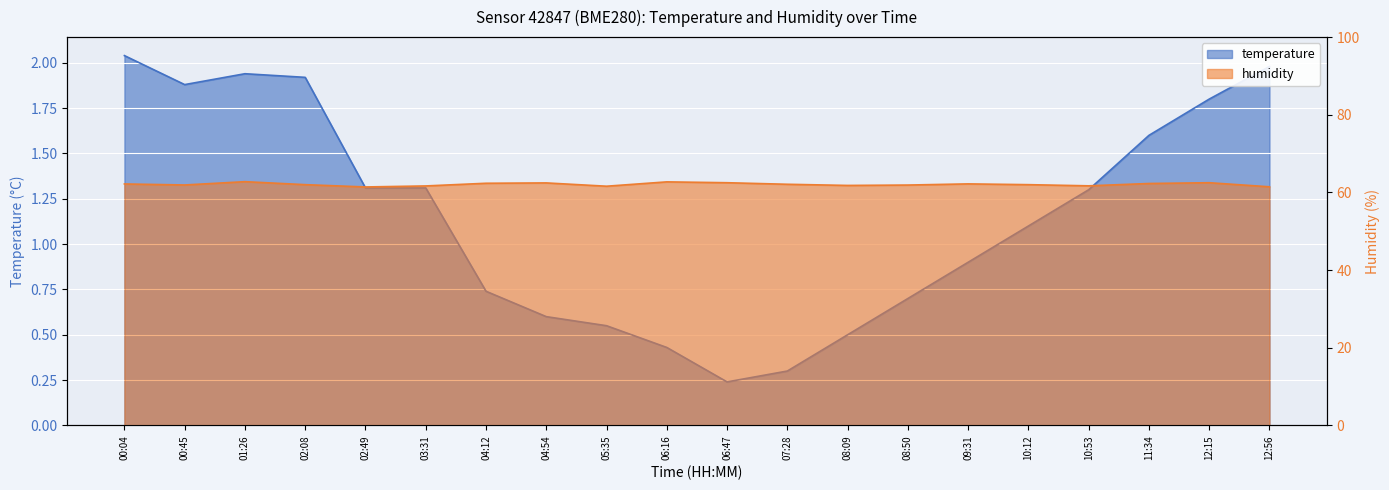

True or false: humidity has more than 2 interior local peaks.

True